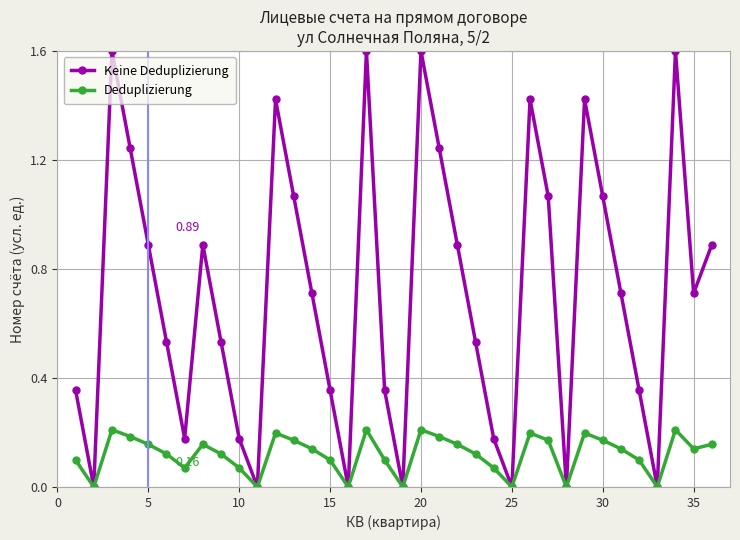

List the series in order of their overall mean, highest first.

Keine Deduplizierung, Deduplizierung